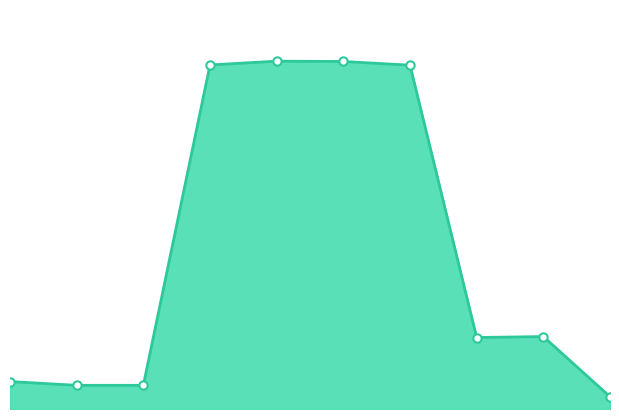

True or false: there are more than 2 points higher than both neighbors.

False